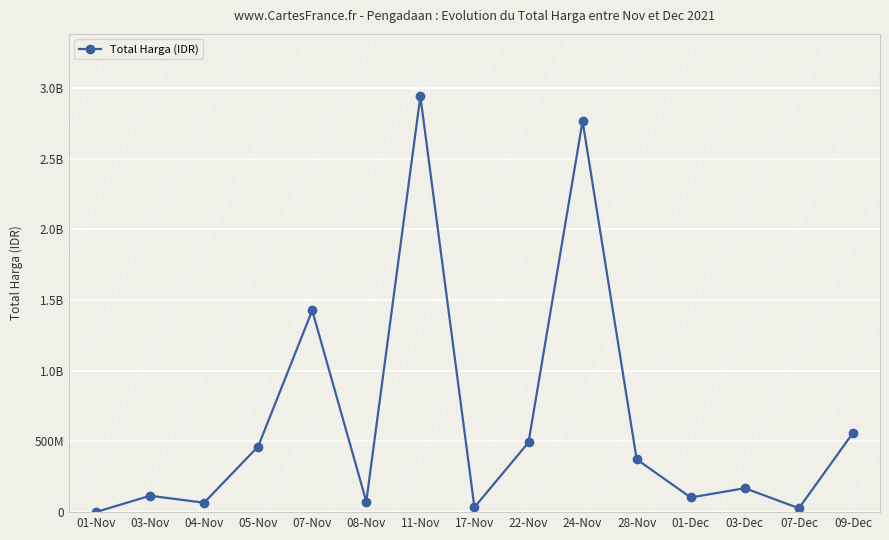

List the labels in order of value, smallest first.

01-Nov, 07-Dec, 17-Nov, 04-Nov, 08-Nov, 01-Dec, 03-Nov, 03-Dec, 28-Nov, 05-Nov, 22-Nov, 09-Dec, 07-Nov, 24-Nov, 11-Nov